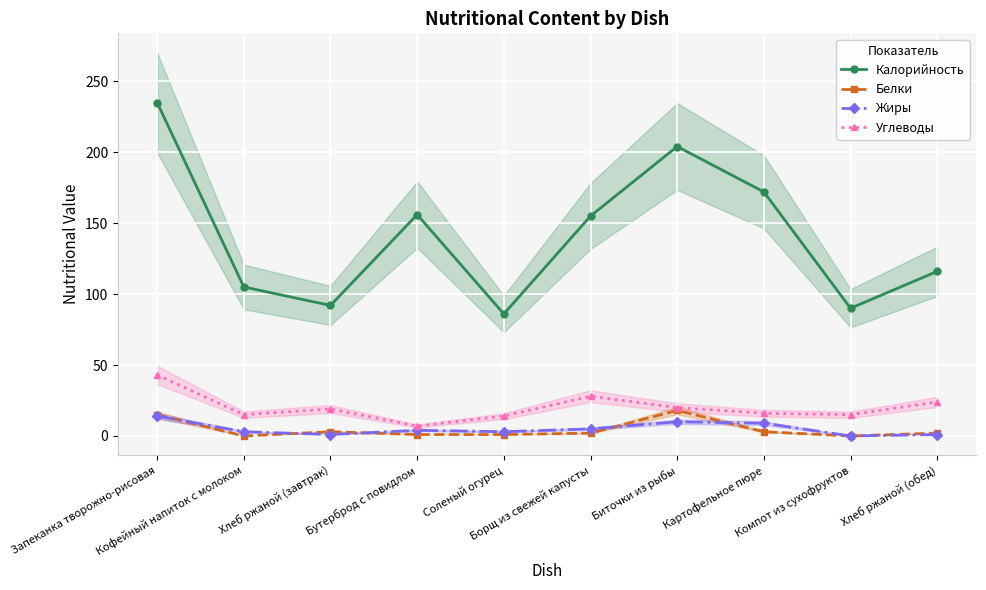

Between Борщ из свежей капусты and Картофельное пюре, which series saw the biggest shift?

Калорийность